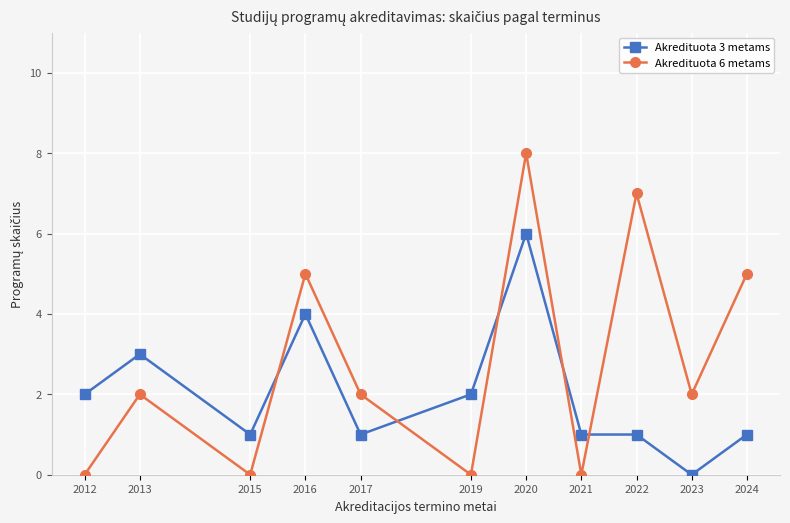

Reading right to left, extract all data points from this chart.

Akredituota 3 metams: 2024=1	2023=0	2022=1	2021=1	2020=6	2019=2	2017=1	2016=4	2015=1	2013=3	2012=2
Akredituota 6 metams: 2024=5	2023=2	2022=7	2021=0	2020=8	2019=0	2017=2	2016=5	2015=0	2013=2	2012=0